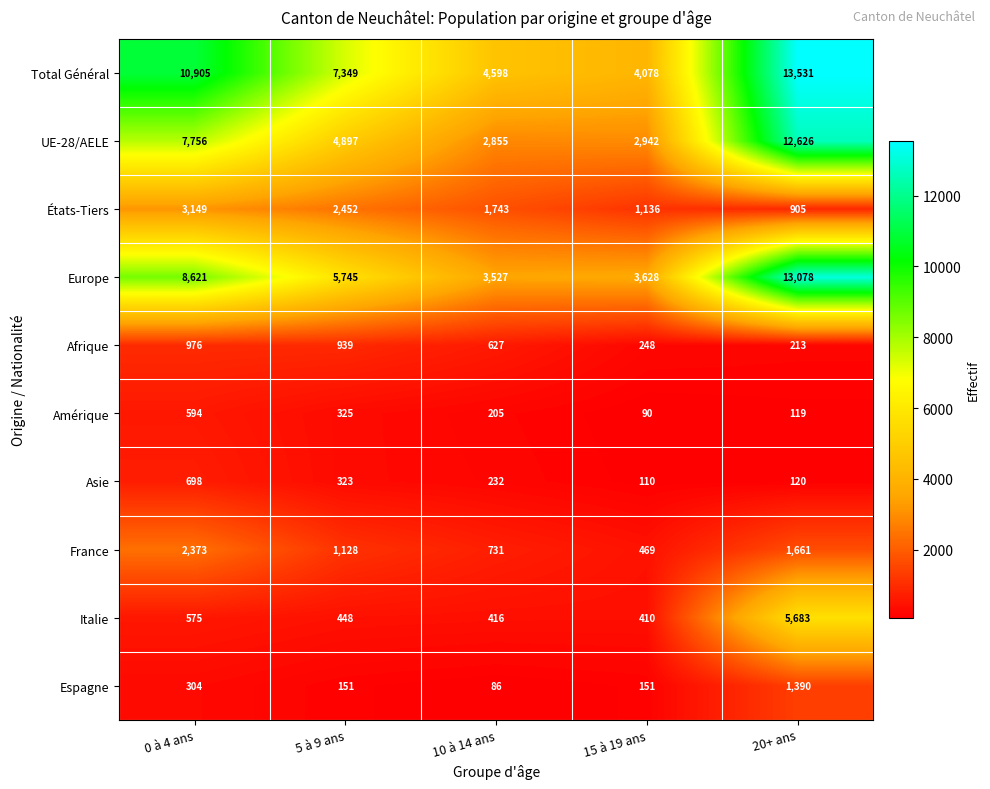

What is the approximate value of Europe at 0 à 4 ans?

8621